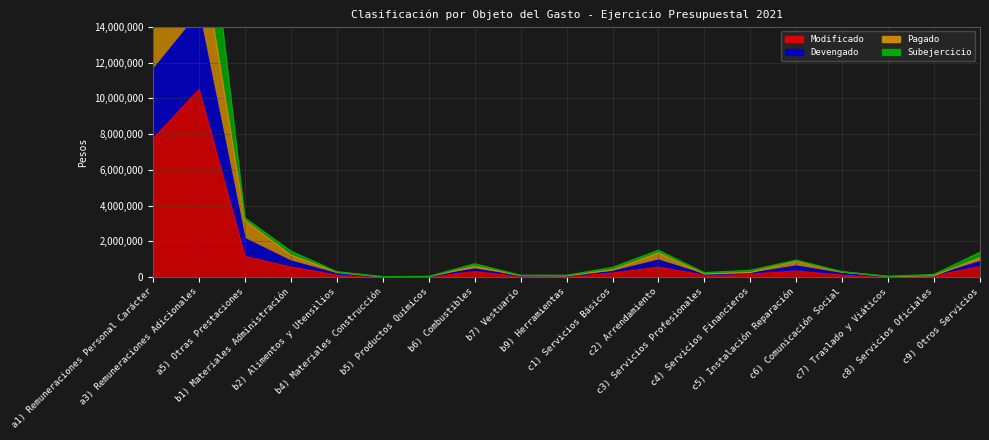

What value does the Modificado series have at a3) Remuneraciones Adicionales, to the nearest 10?

10487120